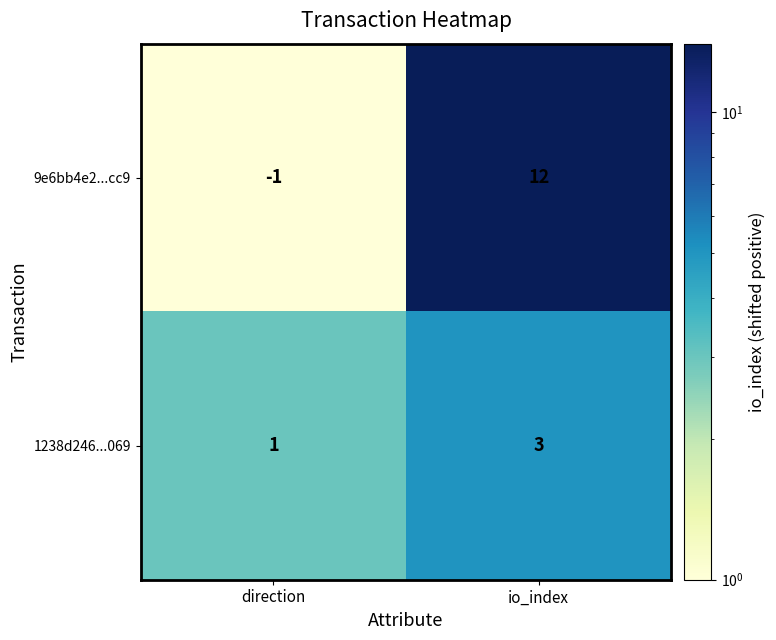

List the labels in order of 9e6bb4e2...cc9 value, smallest first.

direction, io_index